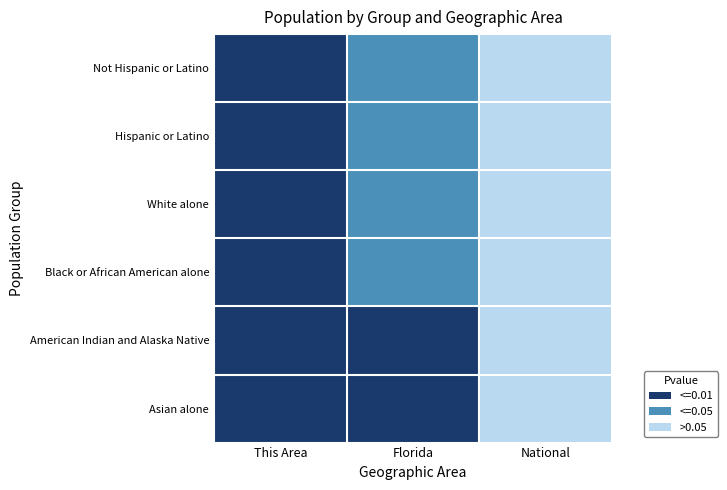

Between National and Florida, which is larger?

National